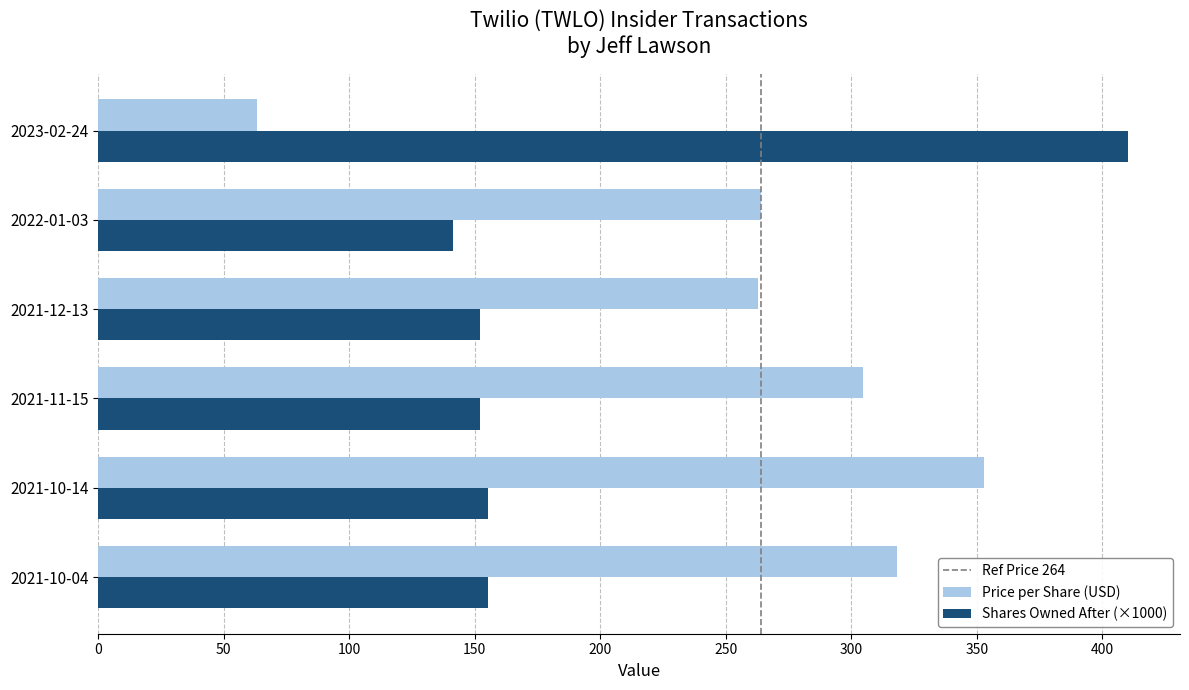

At 2022-01-03, list the series in order from smallest to largest.

Shares Owned After (×1000), Price per Share (USD)